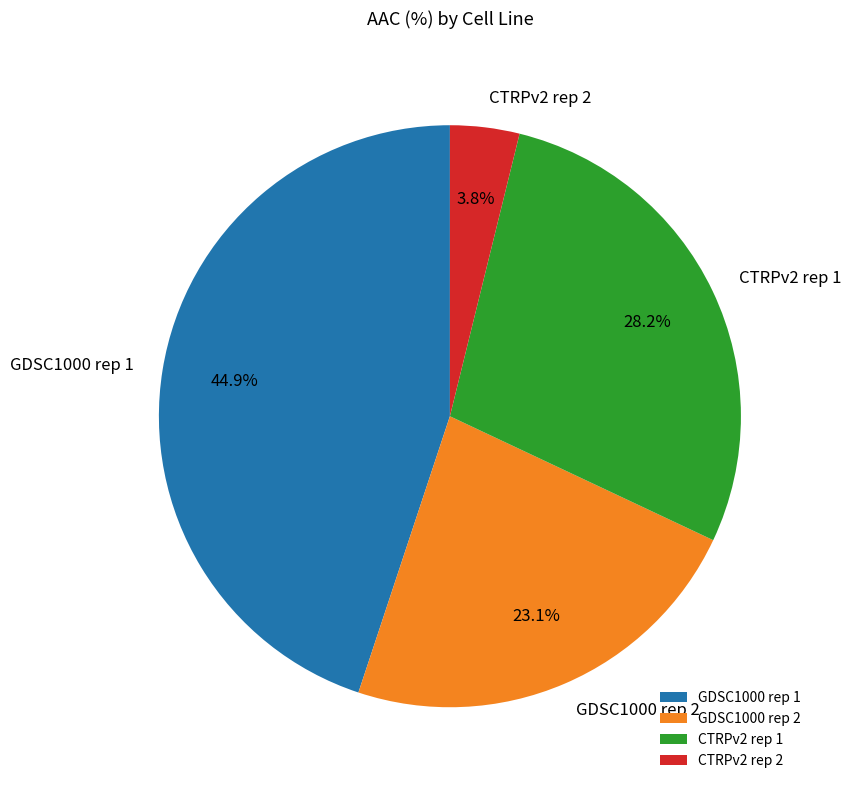

Between CTRPv2 rep 2 and GDSC1000 rep 1, which is larger?

GDSC1000 rep 1